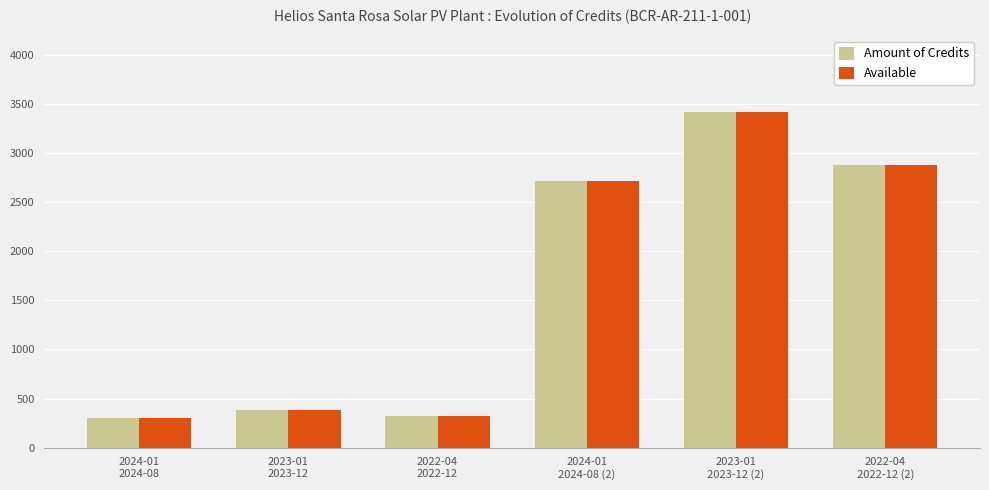

Is the value of Available at 2023-01
2023-12 greater than the value of Amount of Credits at 2023-01
2023-12 (2)?

No